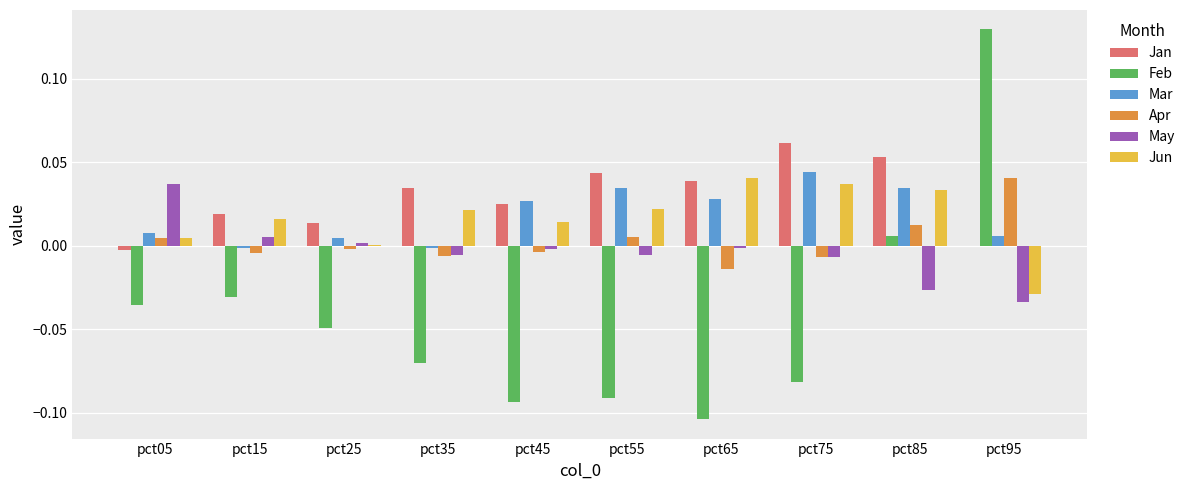

Count the number of categories in the chart.

10